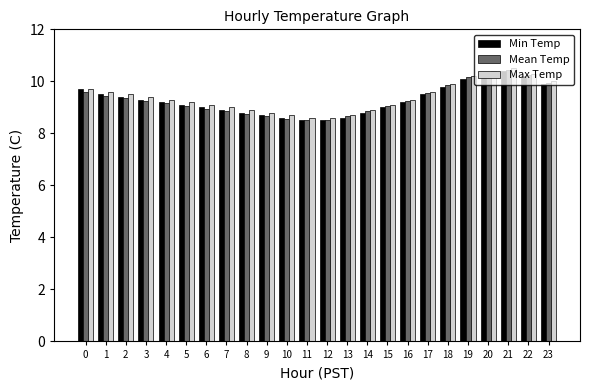

The Min Temp series shows 3.2 at 4. True or false?

False